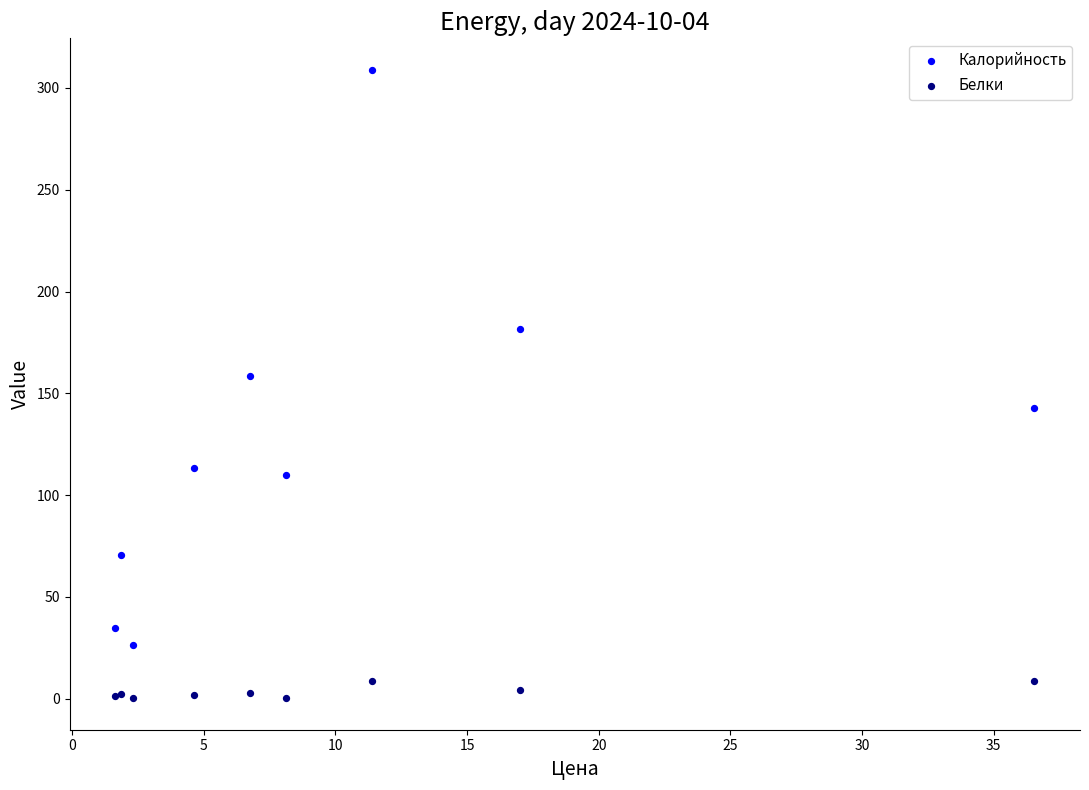

Which series contains the highest Y value?

Калорийность